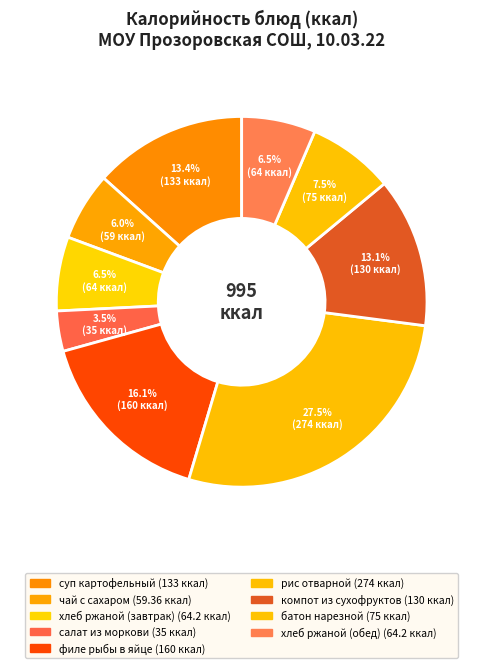

How many segments does this pie chart have?

9